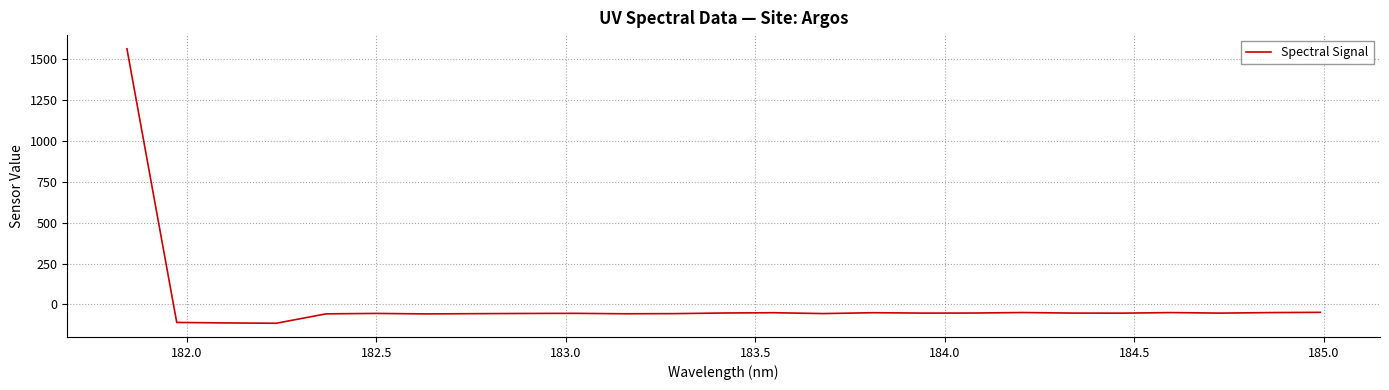

What is the difference between the maximum and minimum values?

1679.4